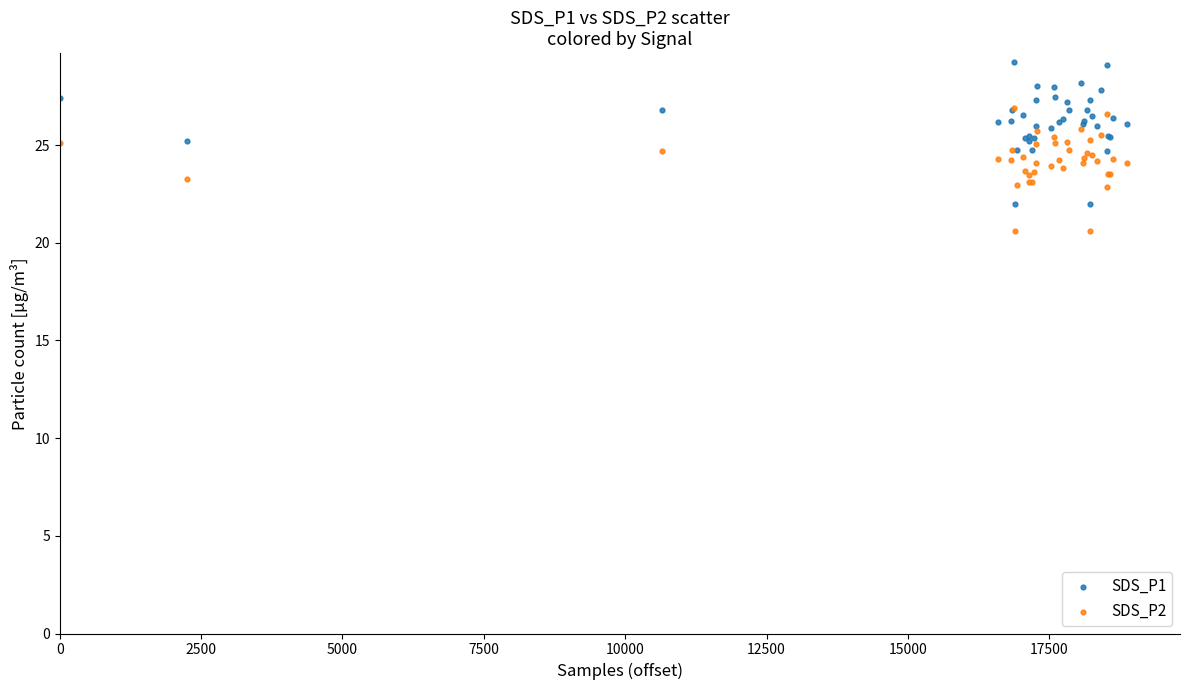

Which series contains the lowest Y value?

SDS_P2